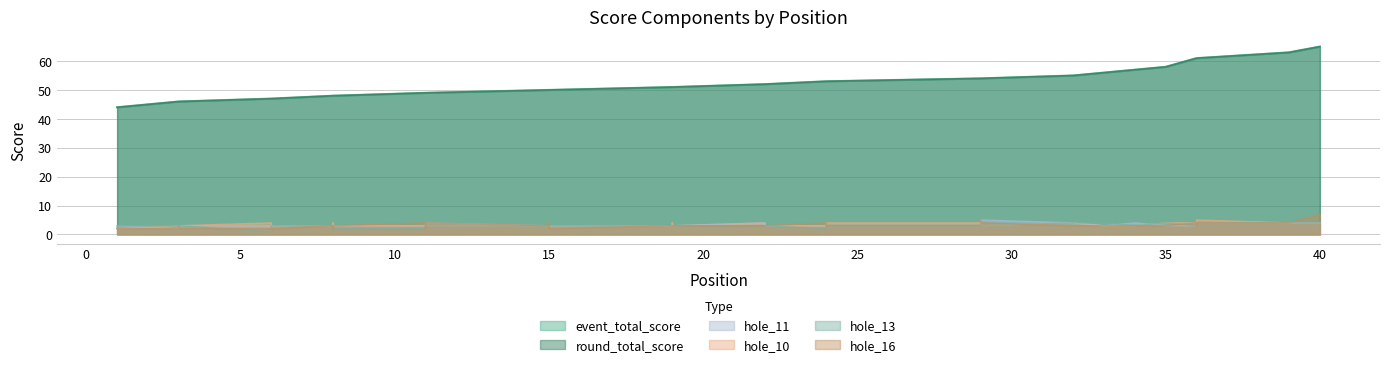

Where do hole_11 and hole_16 first cross each other?

15 and 15